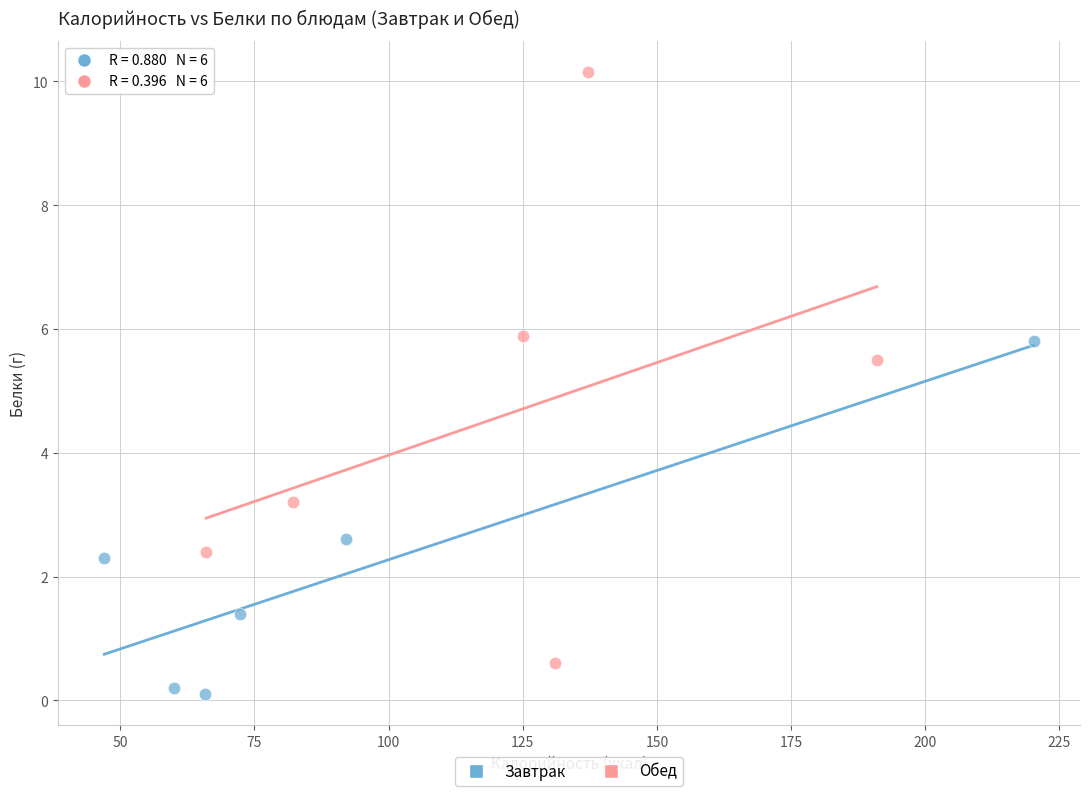

Which series contains the lowest Y value?

Завтрак